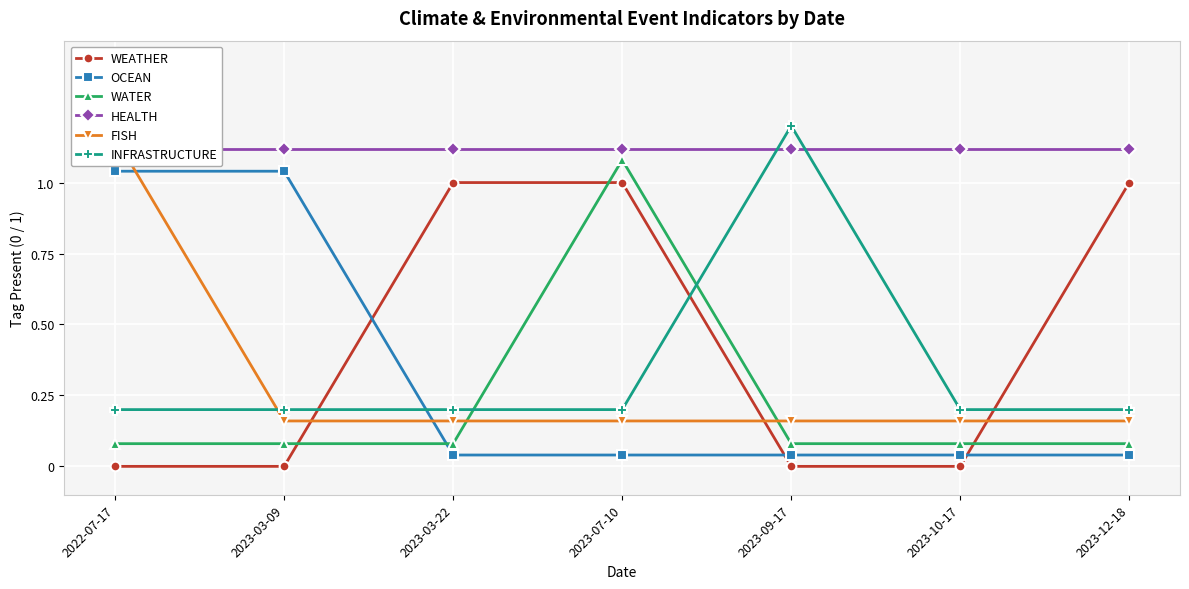

At which category is the sum across all series the highest?

2022-07-17